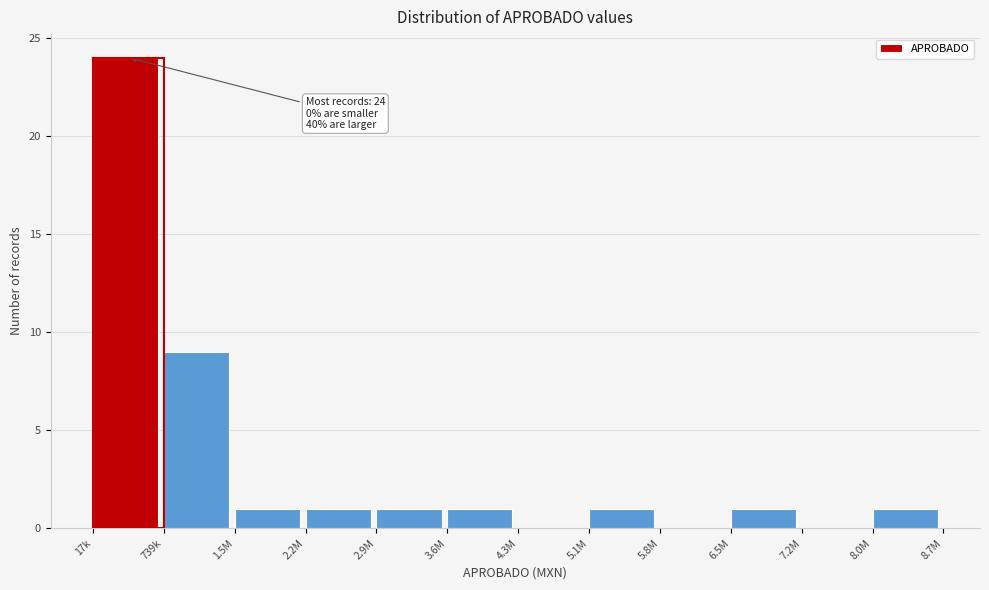

Reading left to right, what are all the values shown in this chart?

17k=24	739k=9	1.5M=1	2.2M=1	2.9M=1	3.6M=1	4.3M=0	5.1M=1	5.8M=0	6.5M=1	7.2M=0	8.0M=1